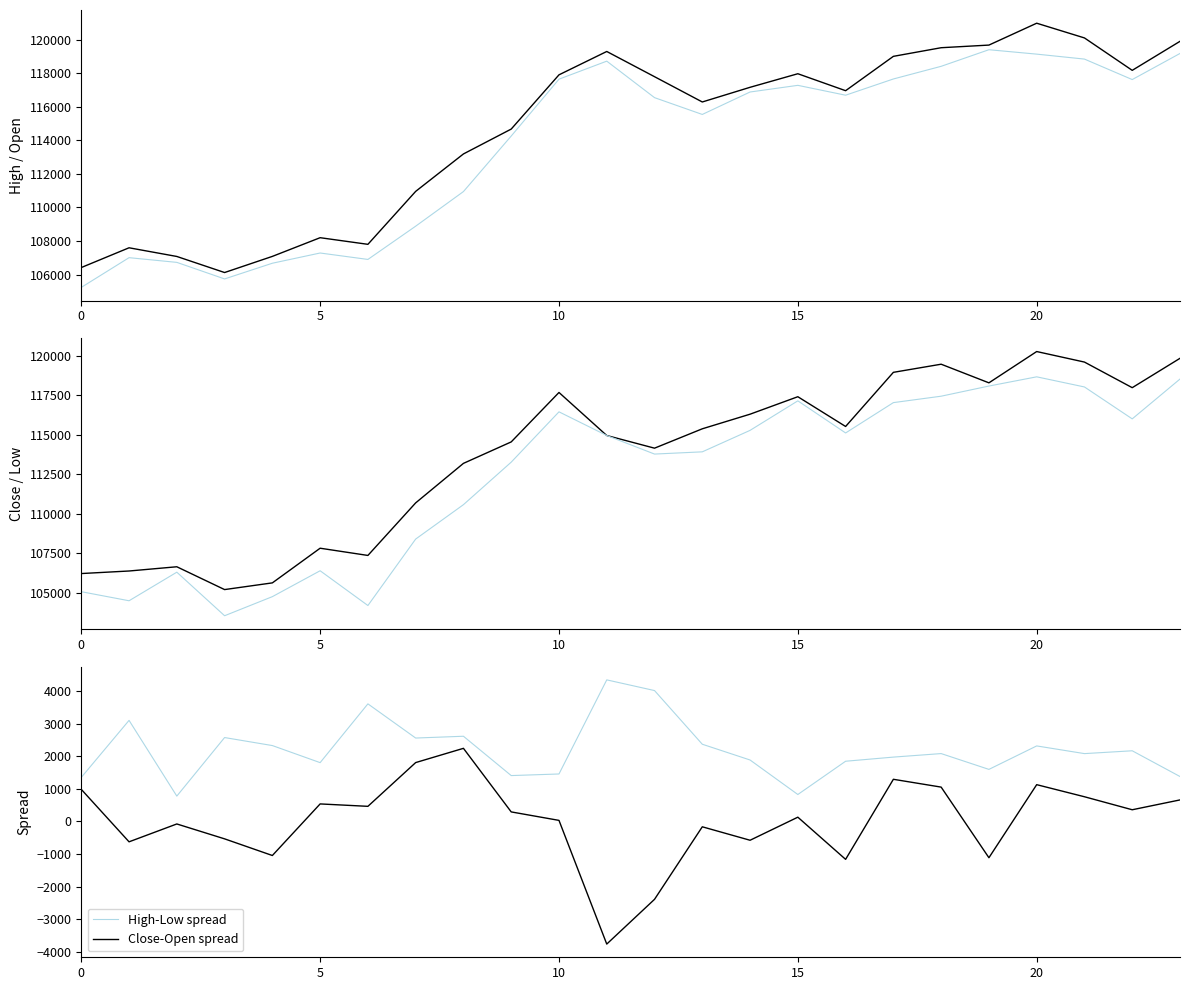

What is the highest value of the Open series?

119393